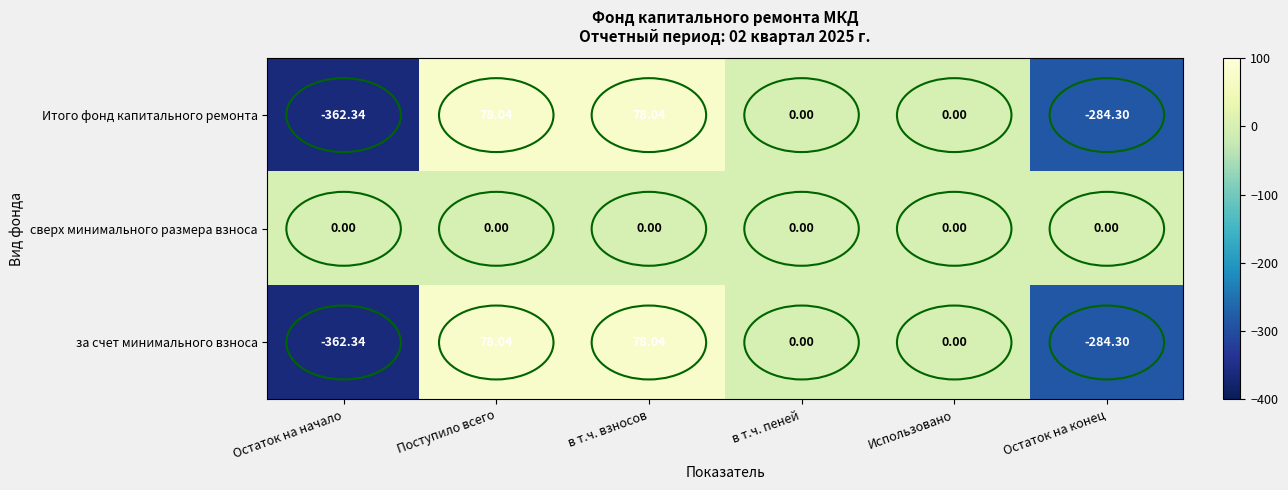

Is the value of Итого фонд капитального ремонта at Остаток на конец greater than the value of сверх минимального размера взноса at Остаток на конец?

No